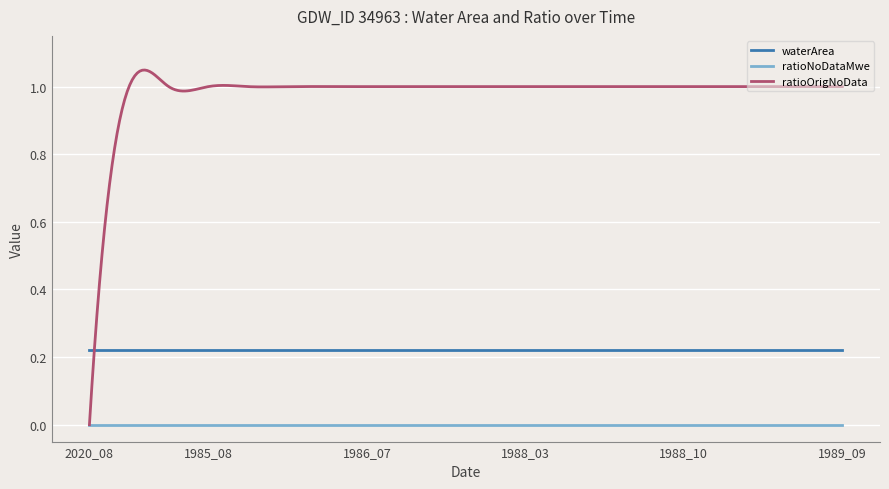

How many times do waterArea and ratioOrigNoData cross each other?

1